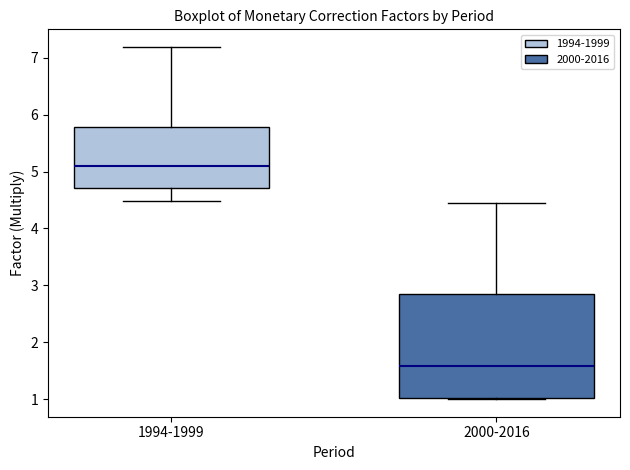

Where does the upper whisker of the box for 1994-1999 end on the y-axis? The values are not printed on the chart, so give them approximately, as read against the axis.

7.2